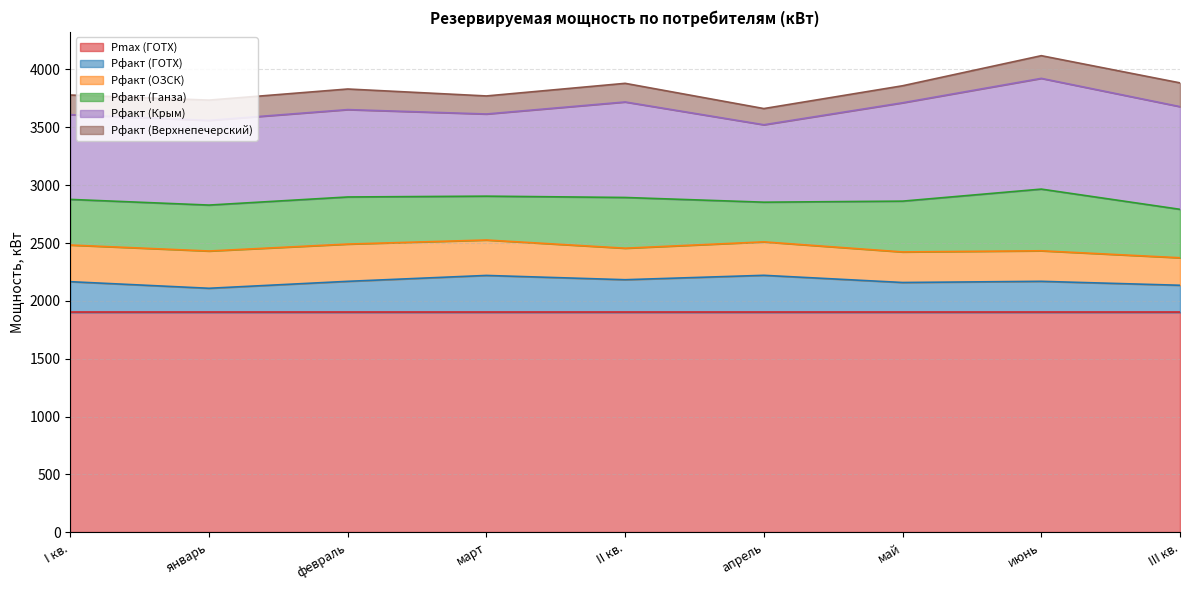

Is the value of Рфакт (Ганза) at I кв. greater than the value of Рфакт (Крым) at январь?

No